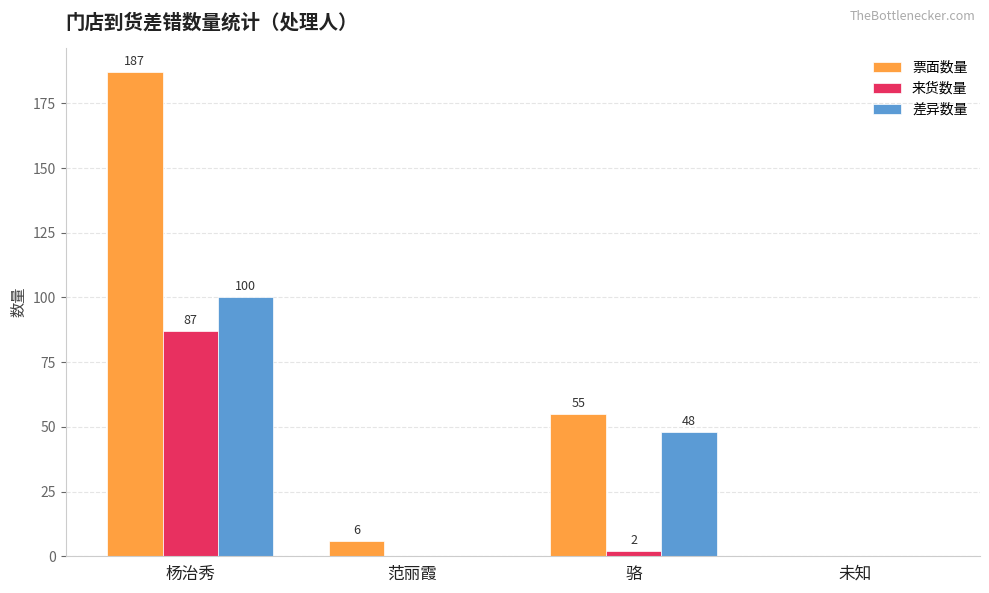

Which series has the largest range (max minus min)?

票面数量